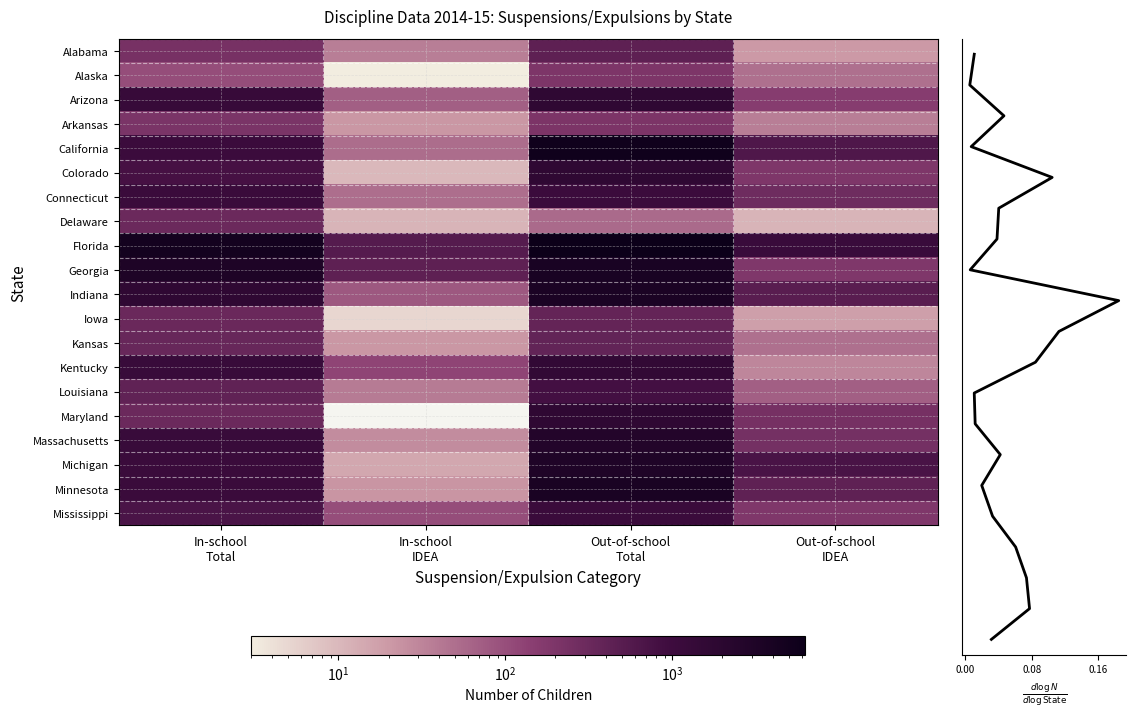

List the labels in order of Colorado value, smallest first.

In-school IDEA, Out-of-school IDEA, In-school Total, Out-of-school Total